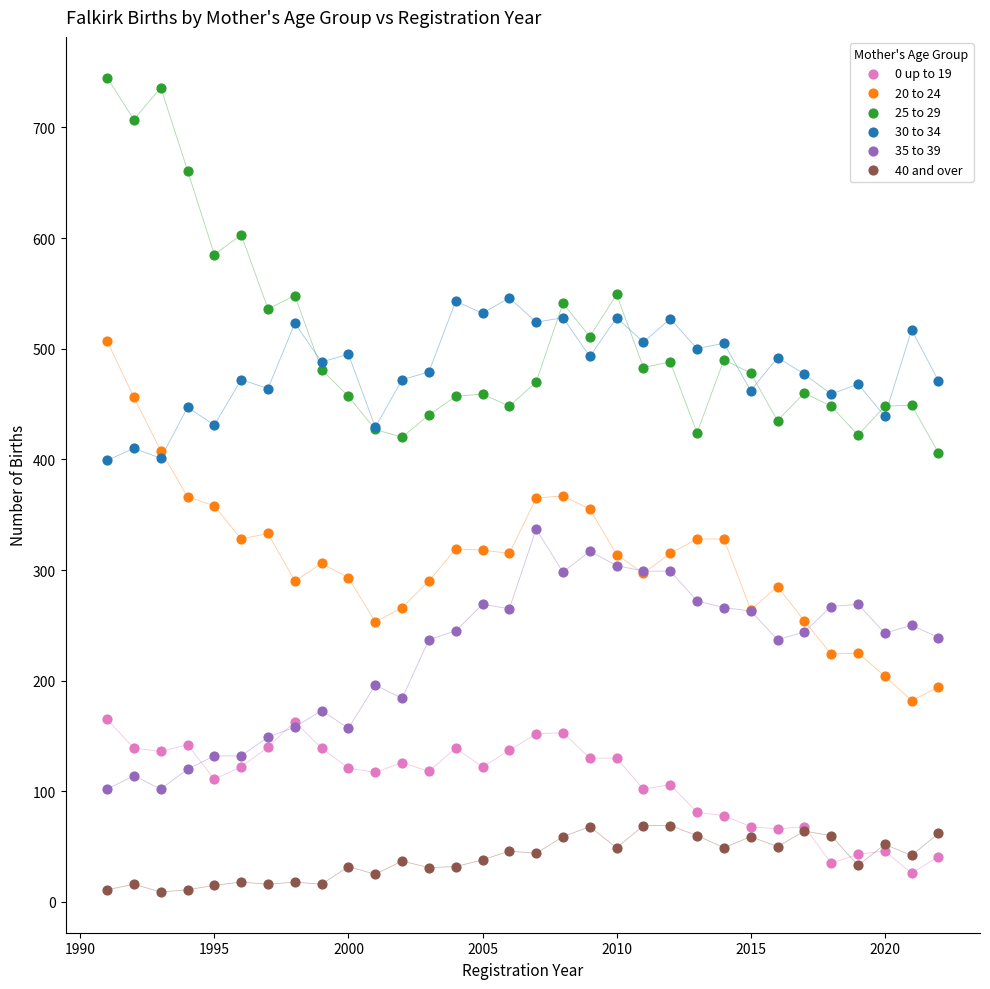

Which series contains the lowest Y value?

40 and over